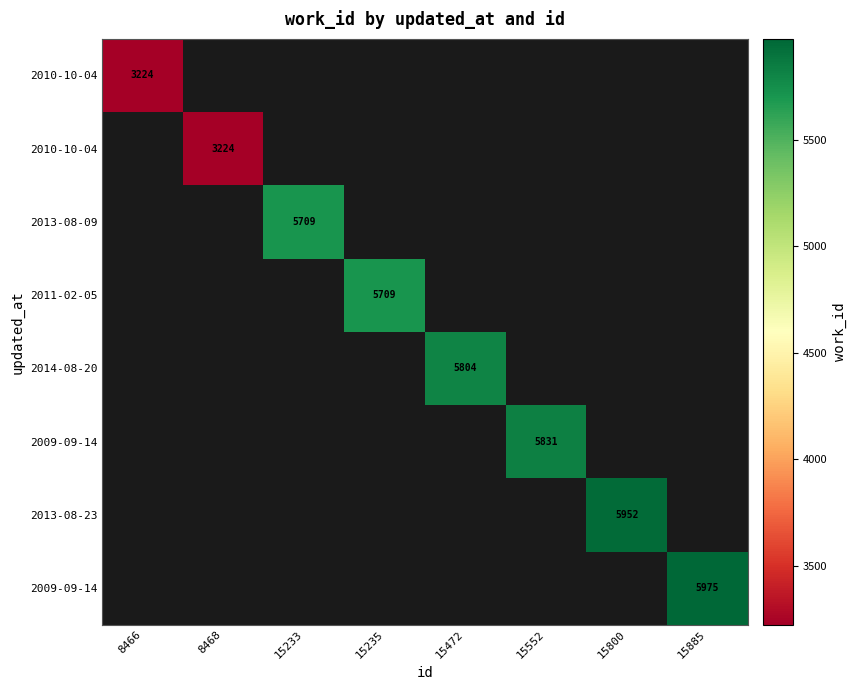

At which category does the chart reach its peak across all series?

15885